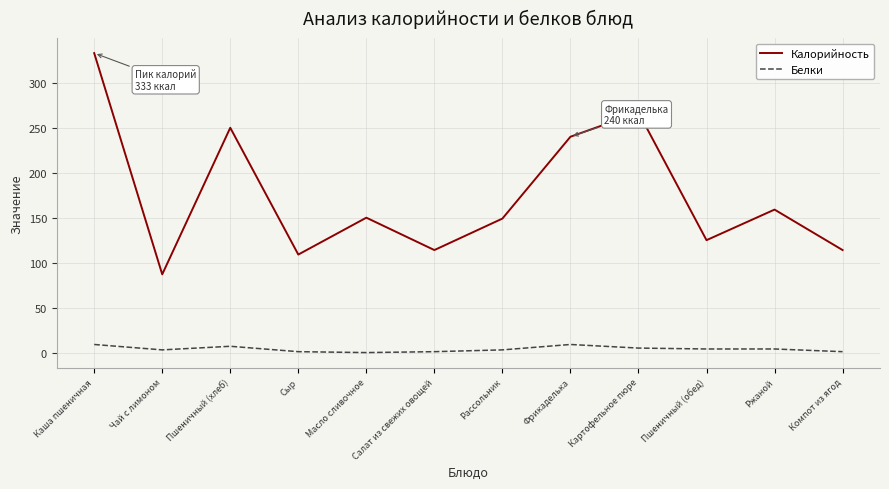

Count the number of categories in the chart.

12